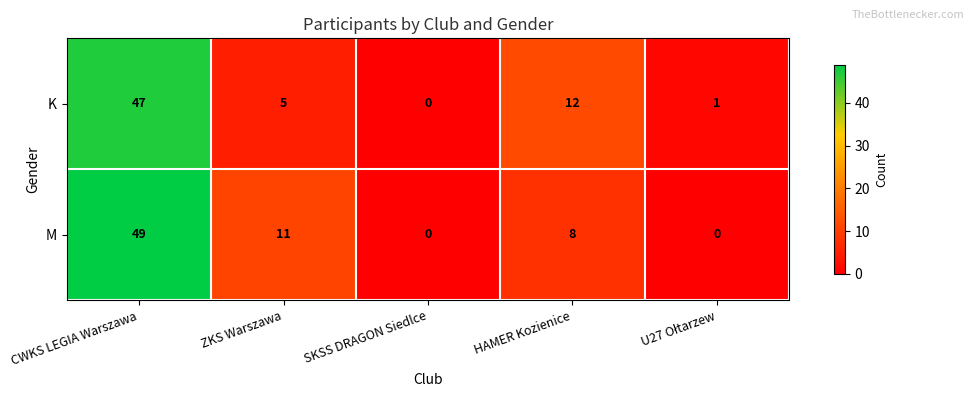

At how many categories does at least one series exceed 2?

3